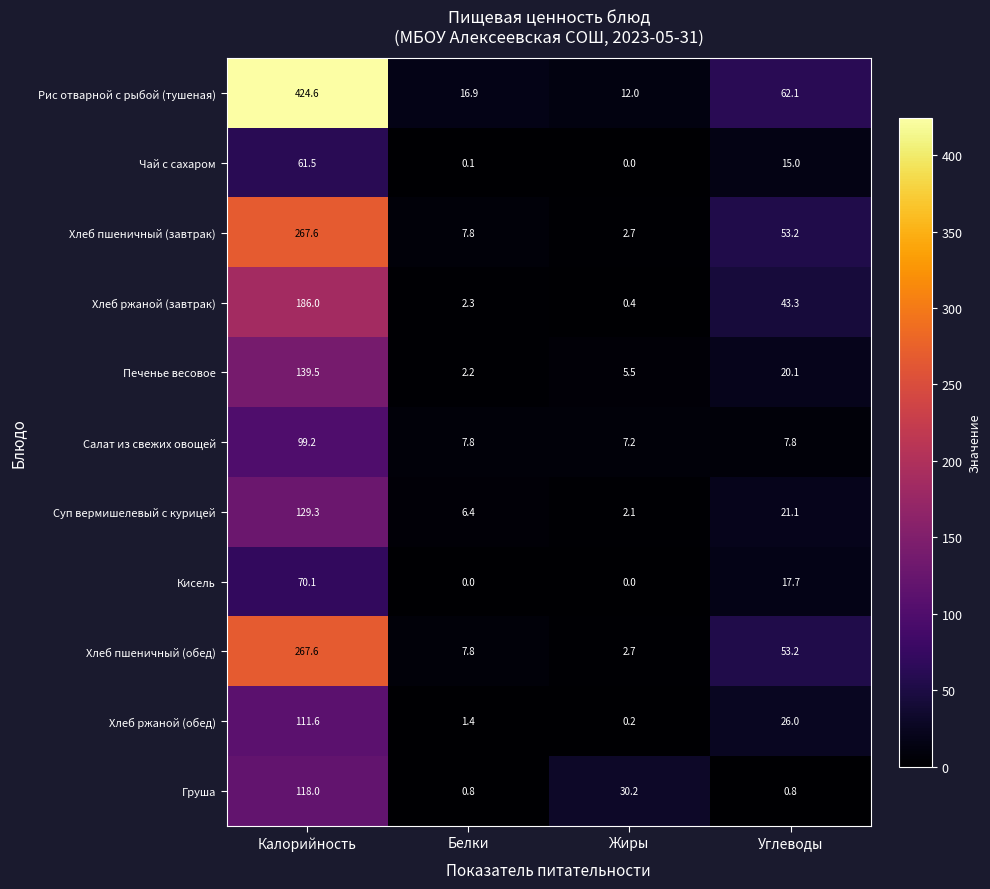

What is the difference between the Хлеб ржаной (обед) values at Углеводы and Белки?

24.6